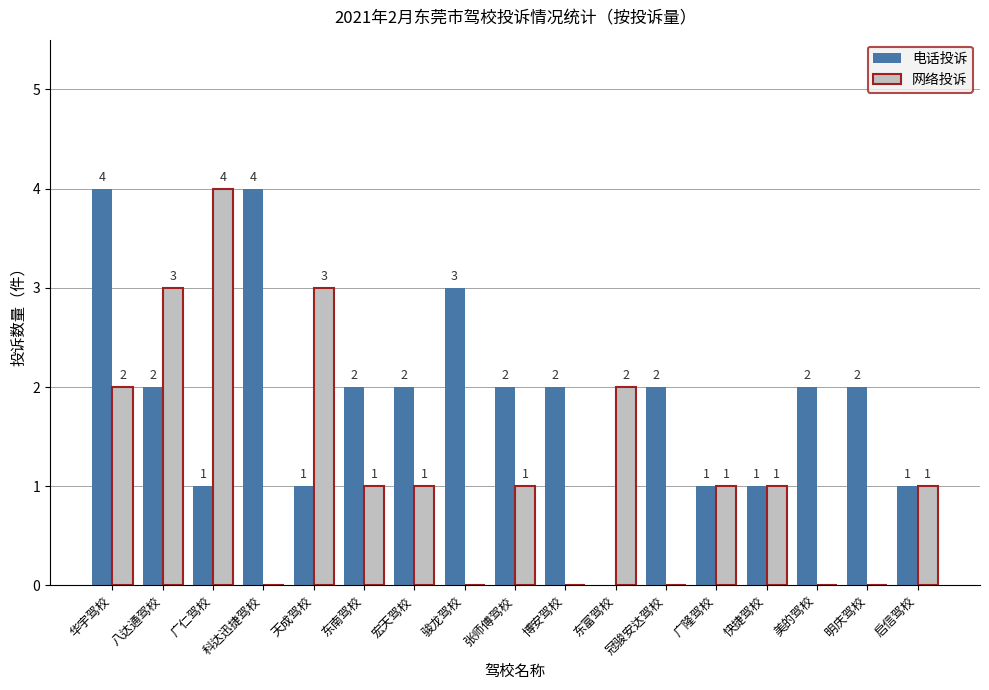

How many groups of bars are there?

17